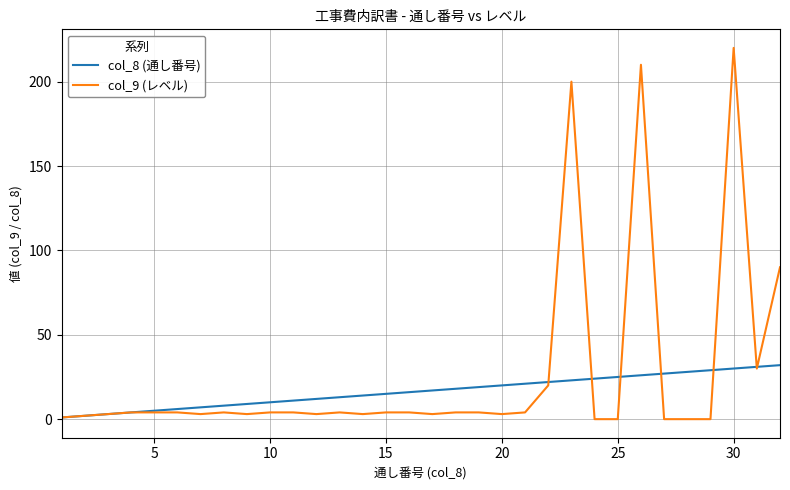

Reading right to left, extract all data points from this chart.

col_8 (通し番号): 32	31	30	29	28	27	26	25	24	23	22	21	20	19	18	17	16	15	14	13	12	11	10	9	8	7	6	5	4	3	2	1
col_9 (レベル): 90	30	220	0	0	0	210	0	0	200	20	4	3	4	4	3	4	4	3	4	3	4	4	3	4	3	4	4	4	3	2	1